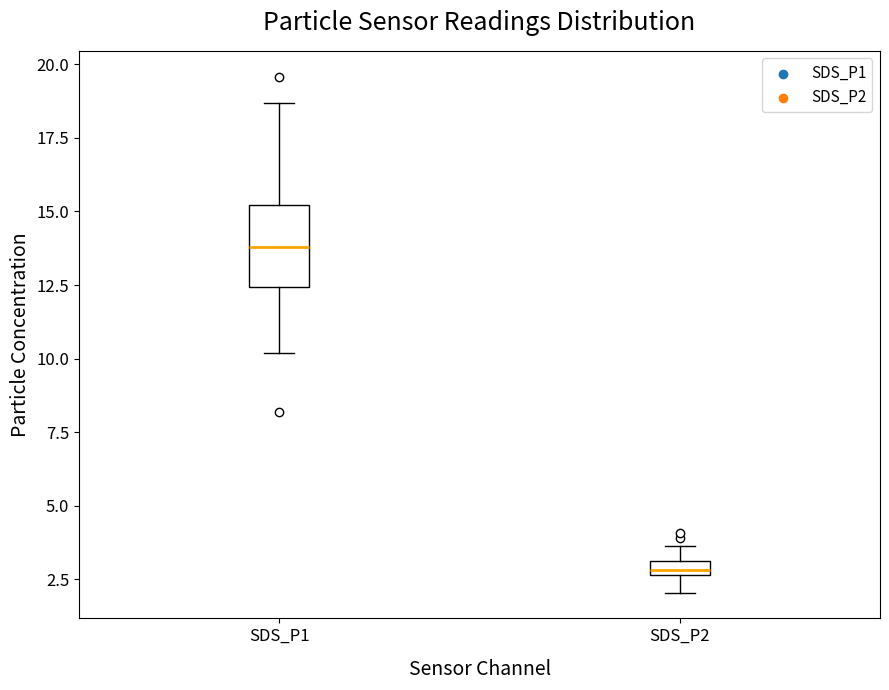

Which box's median line is the highest?

SDS_P1